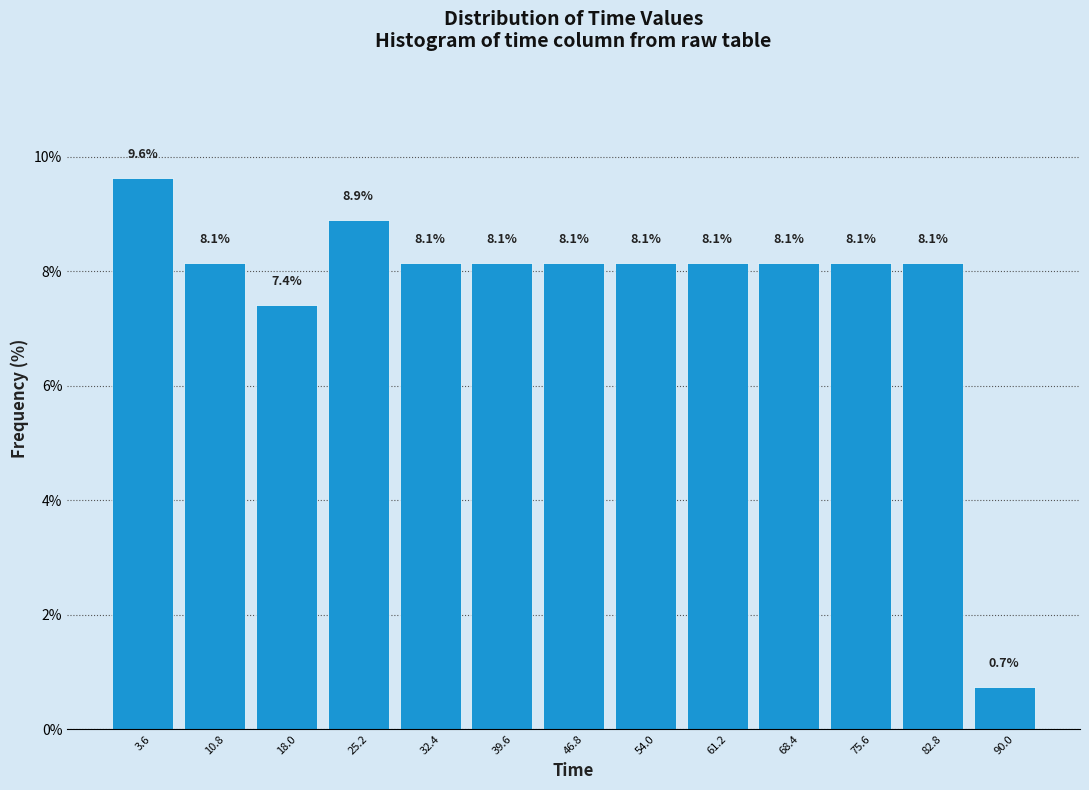

Reading left to right, transcribe this chart: for each bar, give the range it covers on the x-axis and its height. The bar edges are not printed on the chart, so give them approximately, as read against the axis.

0.0 to 7.2: 9.6
7.2 to 14.4: 8.1
14.4 to 21.6: 7.4
21.6 to 28.8: 8.9
28.8 to 36.0: 8.1
36.0 to 43.2: 8.1
43.2 to 50.4: 8.1
50.4 to 57.6: 8.1
57.6 to 64.8: 8.1
64.8 to 72.0: 8.1
72.0 to 79.2: 8.1
79.2 to 86.4: 8.1
86.4 to 93.6: 0.7